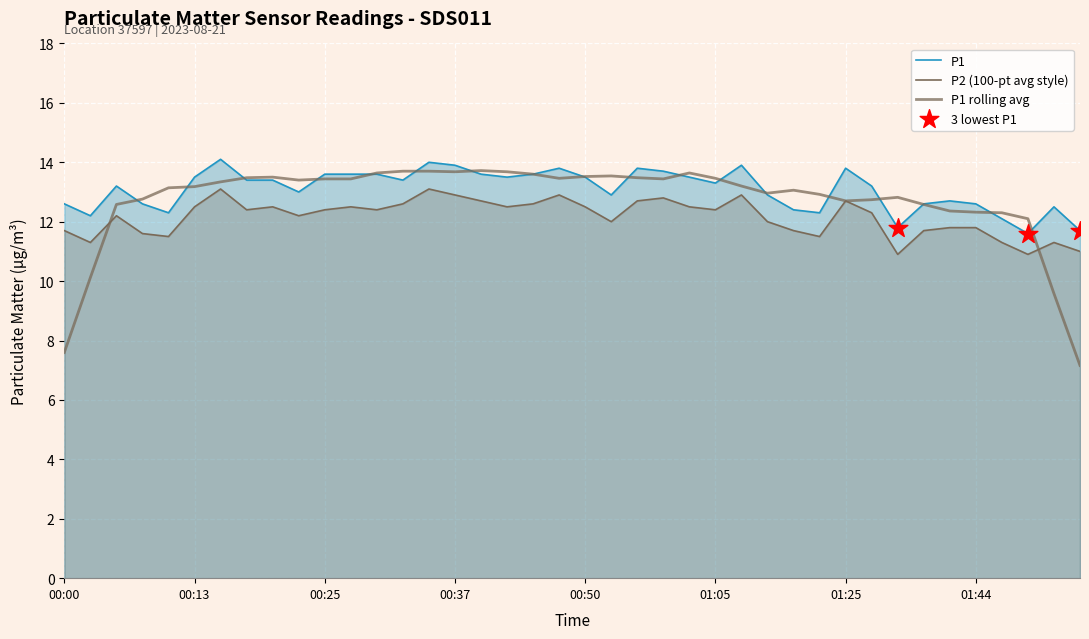

Is the value of P2 at 01:05 greater than the value of P1 at 00:52?

No